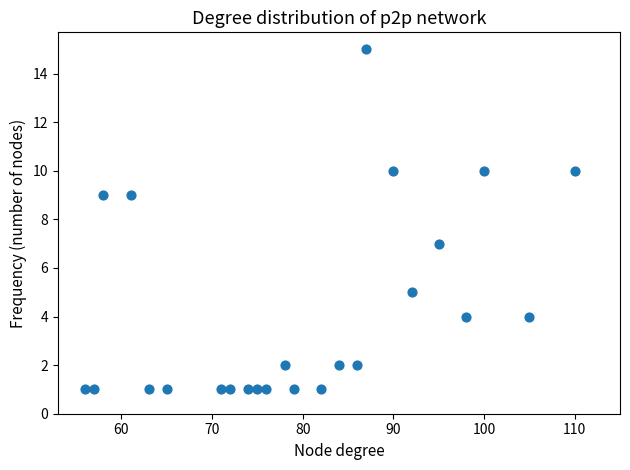

What is the range of X values (max minus min)?

54